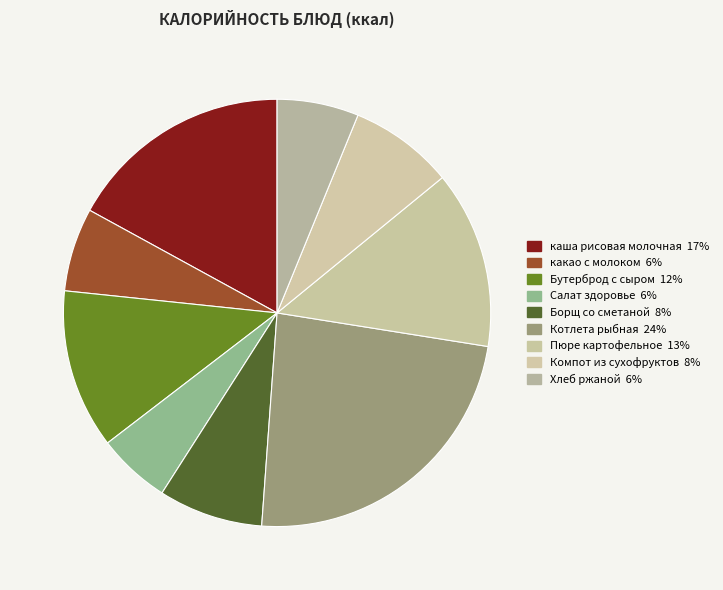

To the nearest percent, what is the difference between the largest and smallest slice percentages?

18%